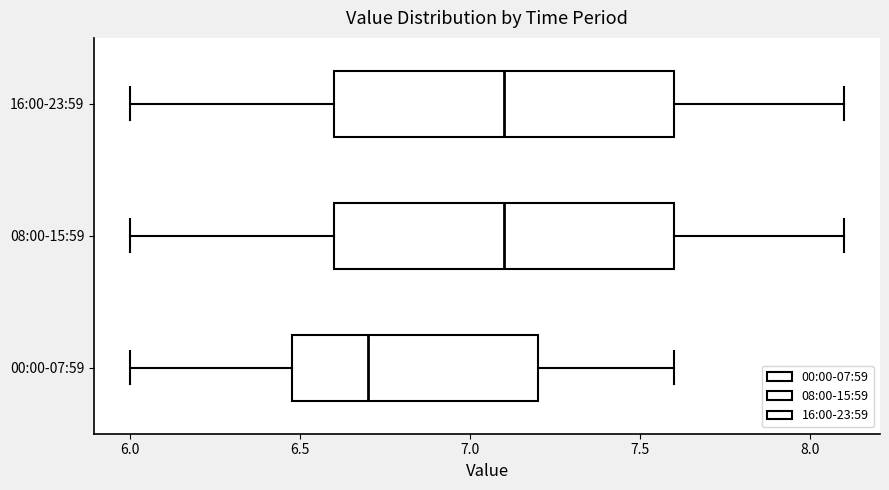

Where is the right edge of the box for 08:00-15:59 on the x-axis? The values are not printed on the chart, so give them approximately, as read against the axis.

7.6